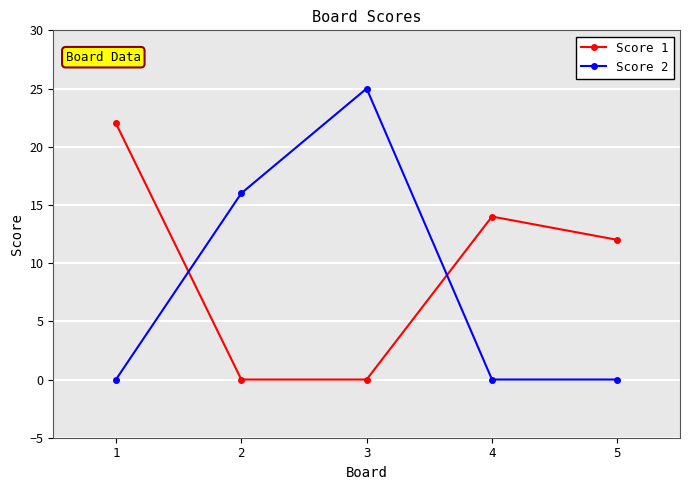

Read the Score 2 value at 3, to the nearest 5.

25